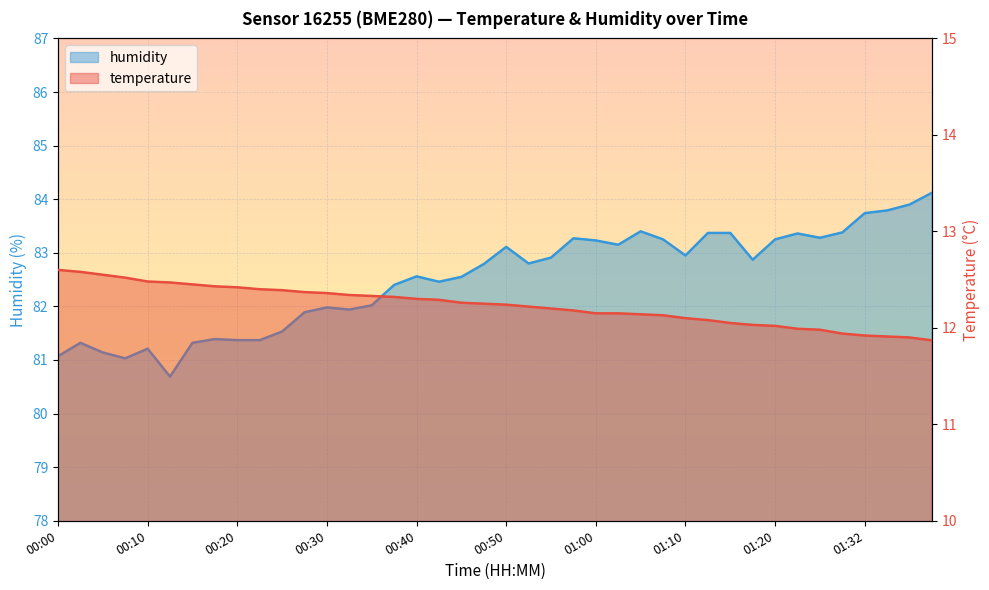

Between 00:18 and 00:20, which series saw the biggest shift?

humidity